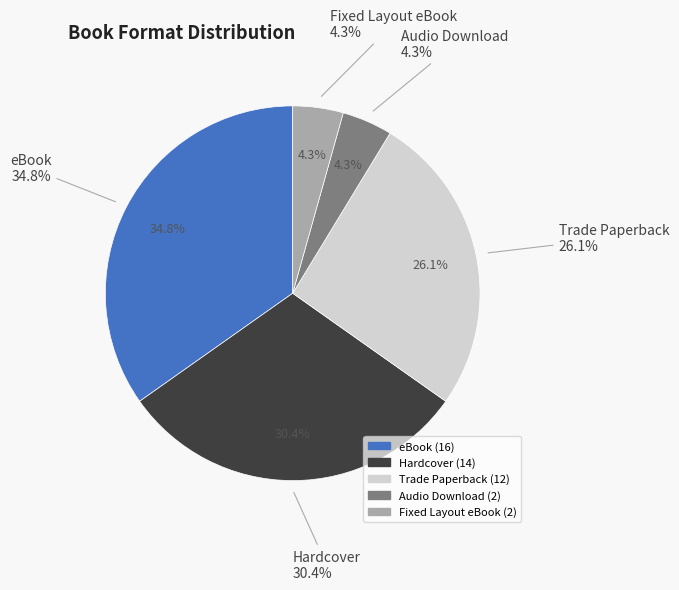

Is eBook the majority of the pie?

No